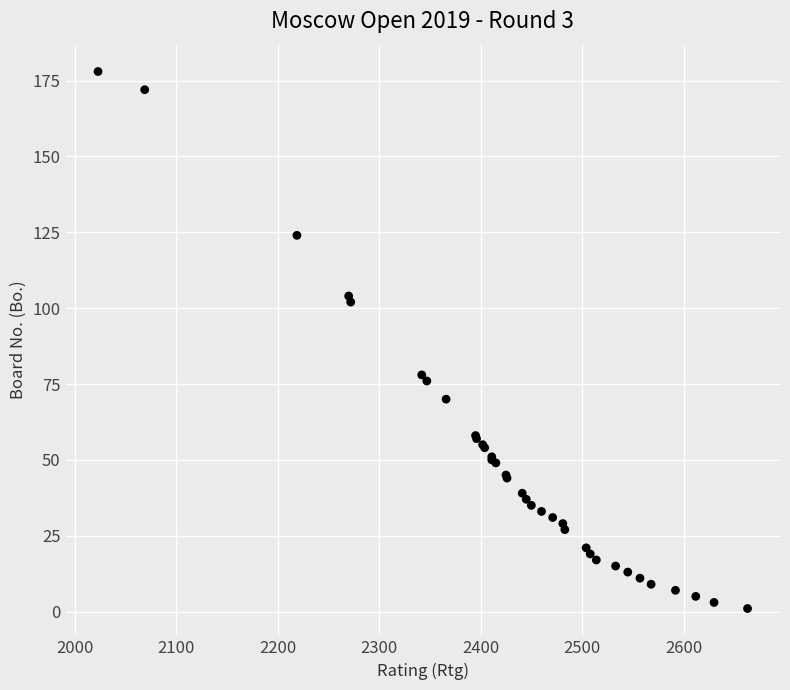

What Y value in the scatter plot is closest to 89?

78